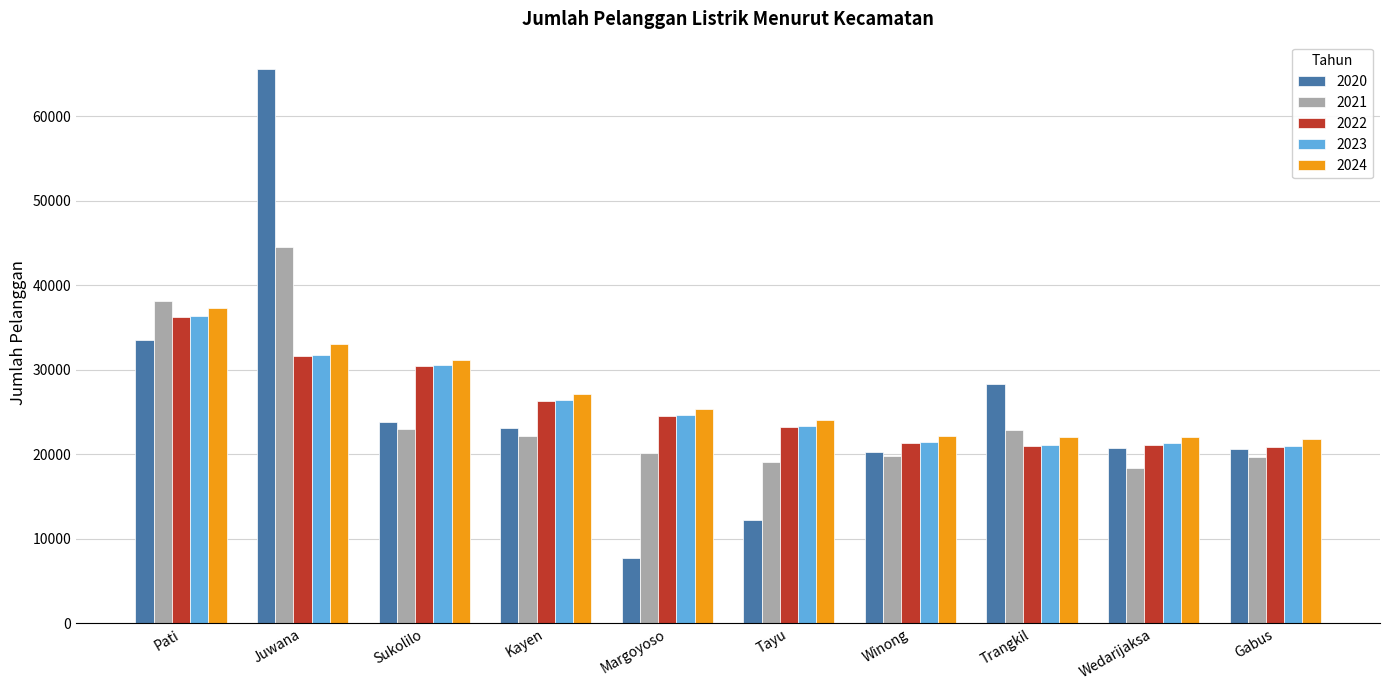

How many series are shown in this chart?

5